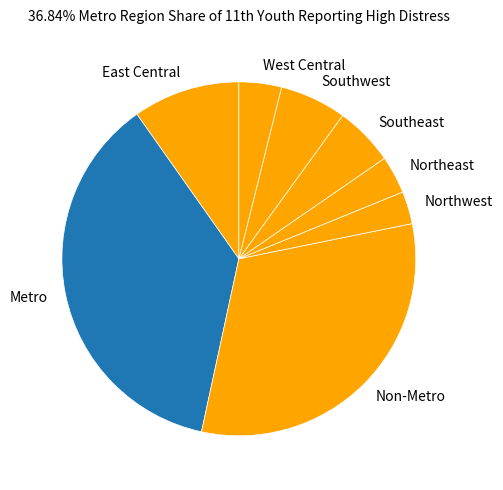

Do Southwest and West Central together represent more than half of the pie?

No